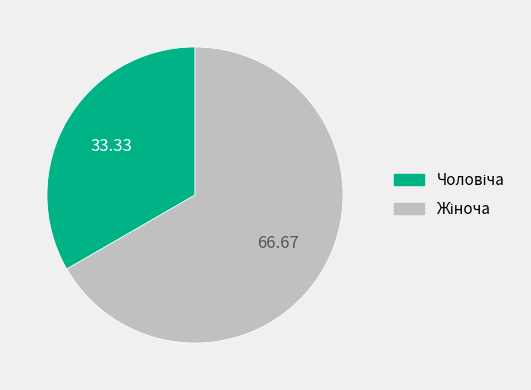

Is there any slice that represents more than half of the pie?

Yes